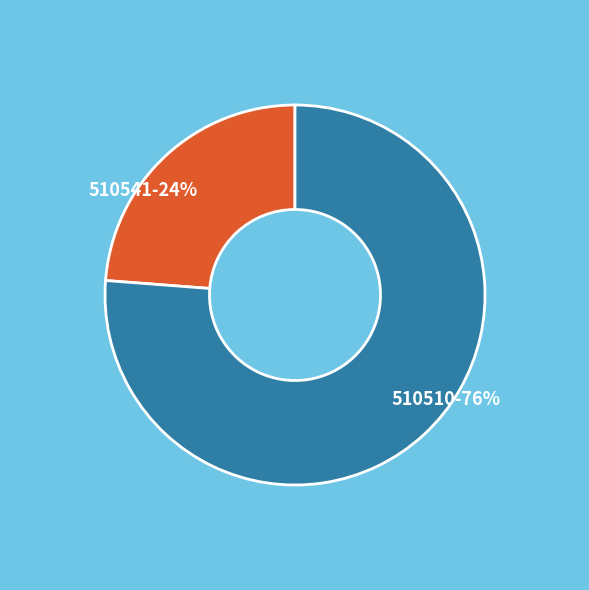

True or false: 510510 accounts for 85% of the total.

False